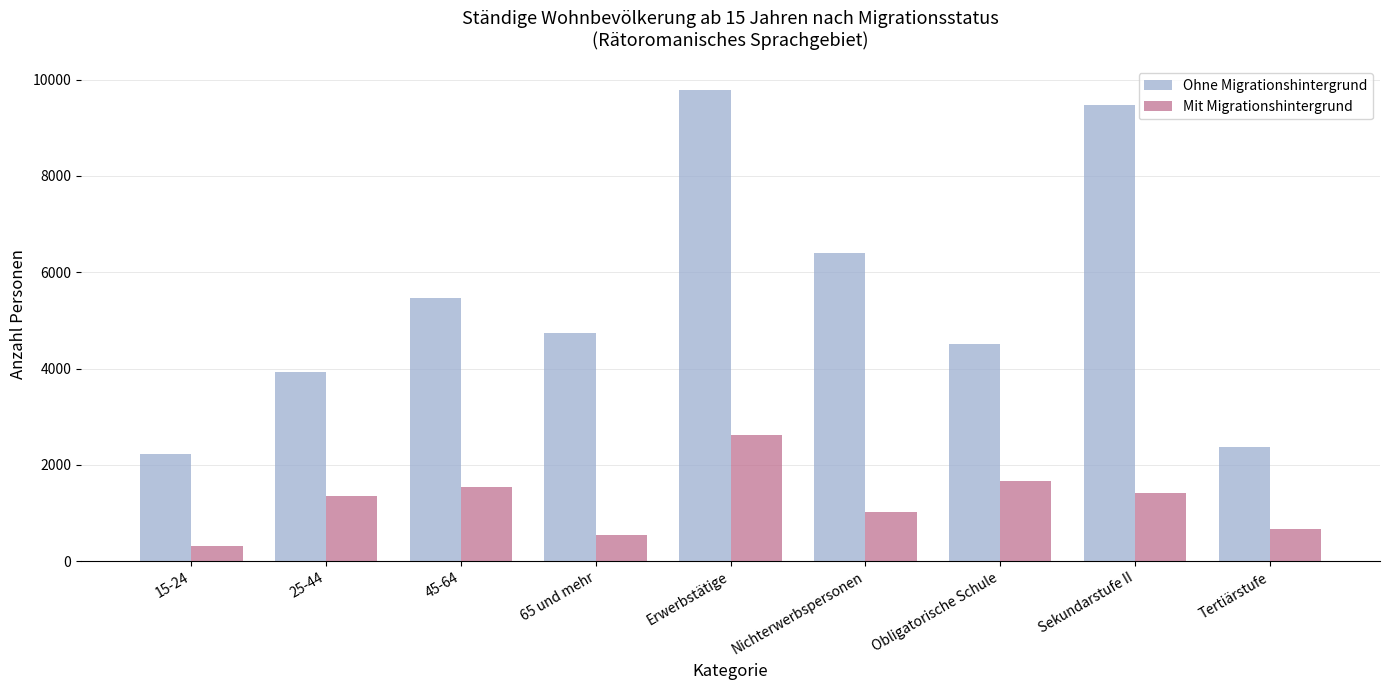

What is the total value across all series at 65 und mehr?

5279.6